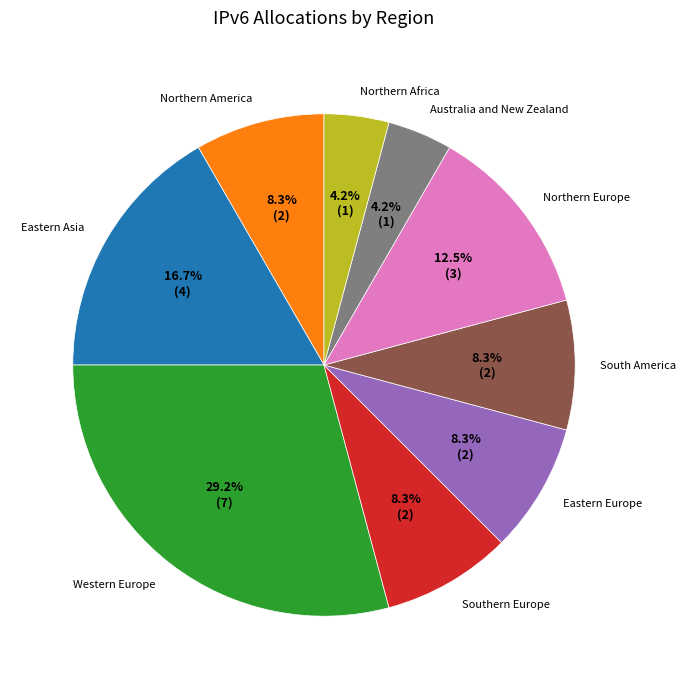

What is the largest slice in the pie chart?

Western Europe